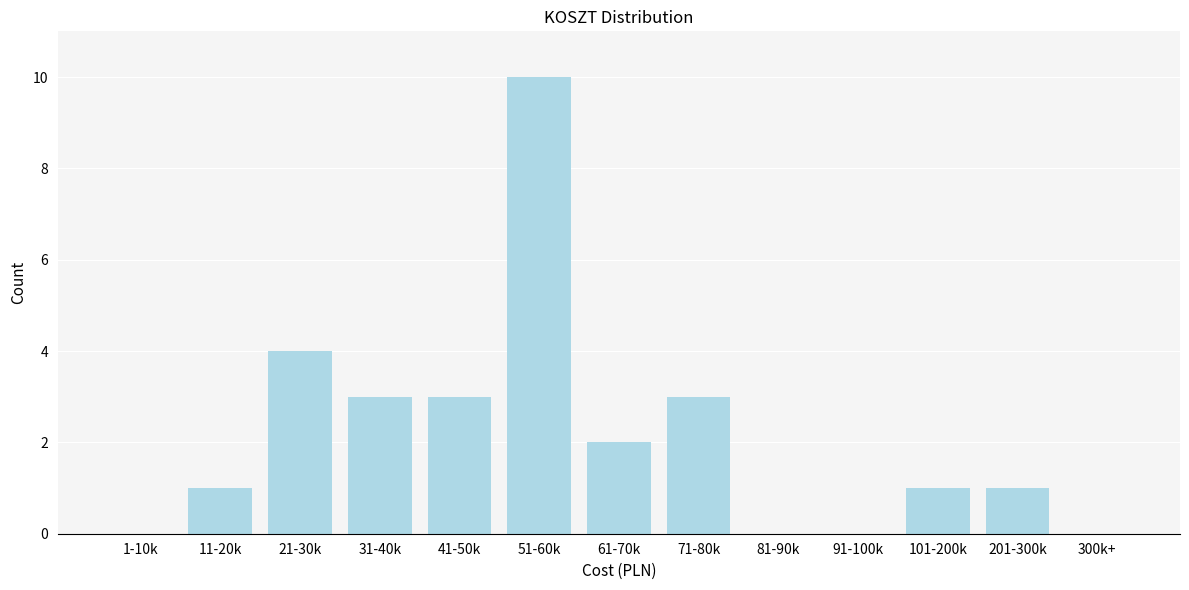

Reading left to right, what are all the values shown in this chart?

1-10k=0	11-20k=1	21-30k=4	31-40k=3	41-50k=3	51-60k=10	61-70k=2	71-80k=3	81-90k=0	91-100k=0	101-200k=1	201-300k=1	300k+=0